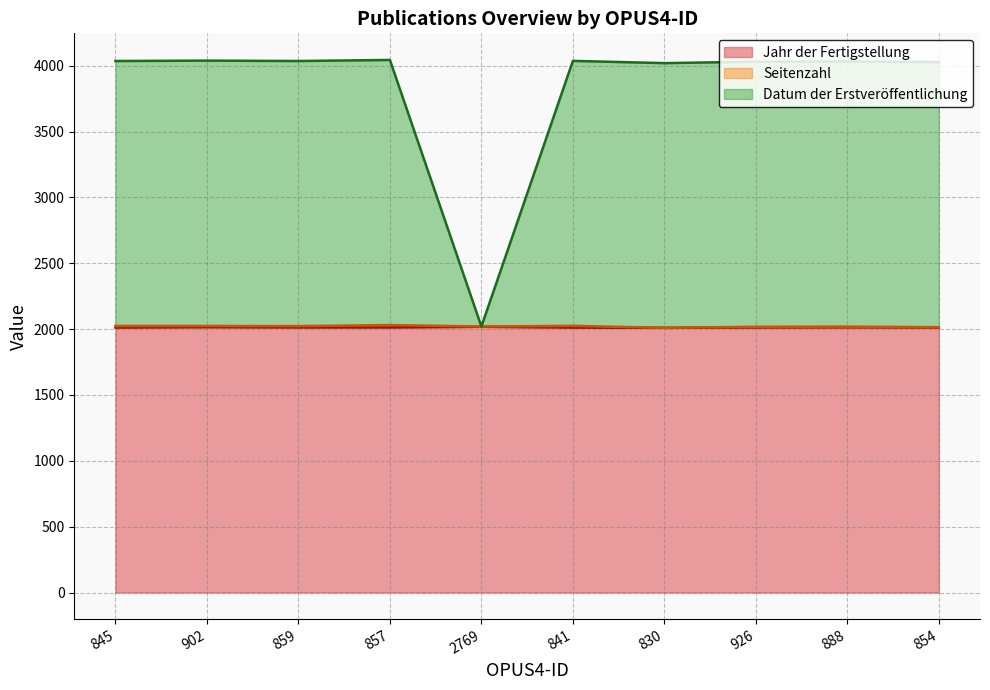

What position from the right is 2769?

6